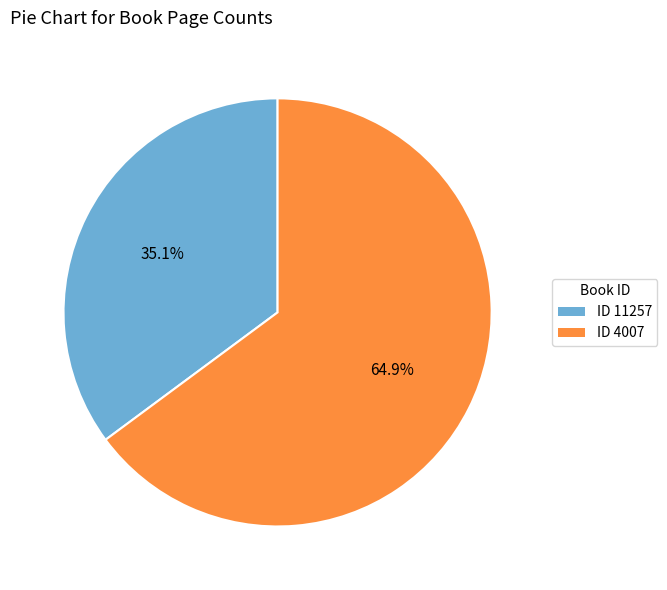

What is the ratio of the value at ID 4007 to the value at ID 11257?

1.8